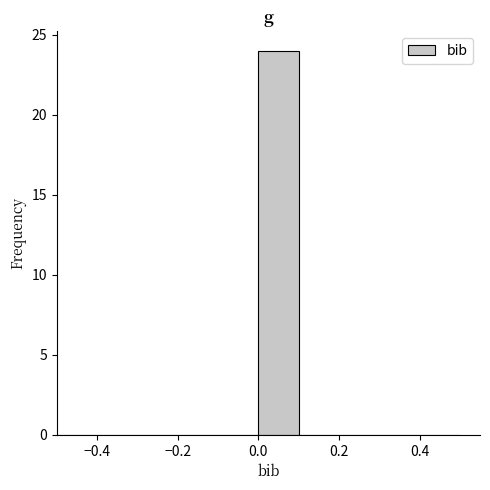

What is the height of the bar covering 0.0 to 0.1 on the x-axis? The values are not printed on the chart, so give them approximately, as read against the axis.

24